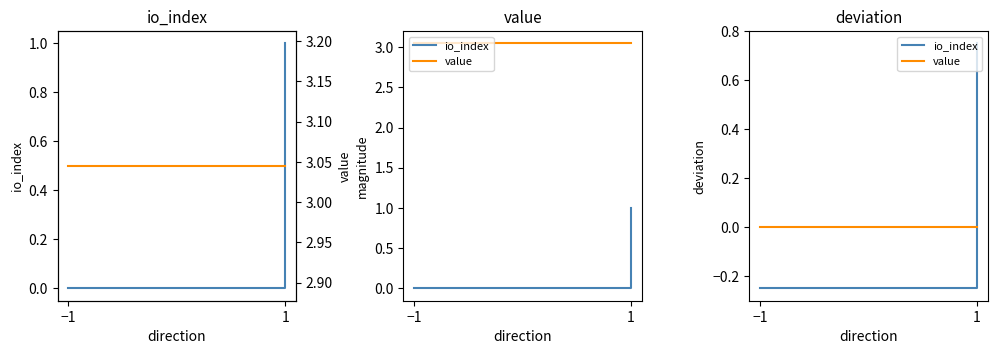

Which series has the widest spread of values?

io_index